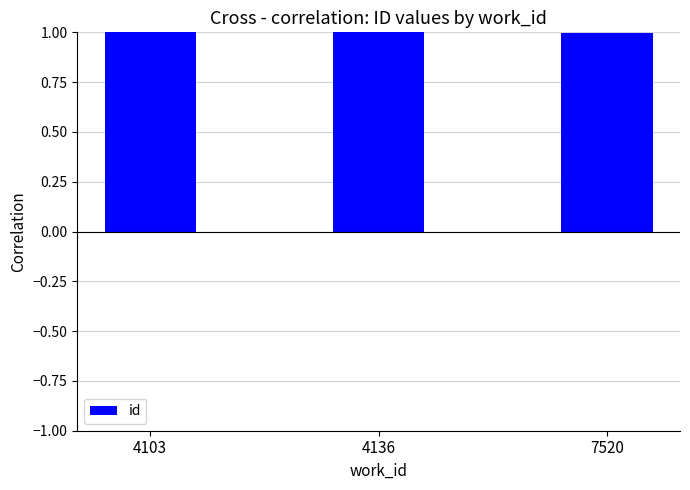

The chart shows a value of 1.0 at 4103. True or false?

True